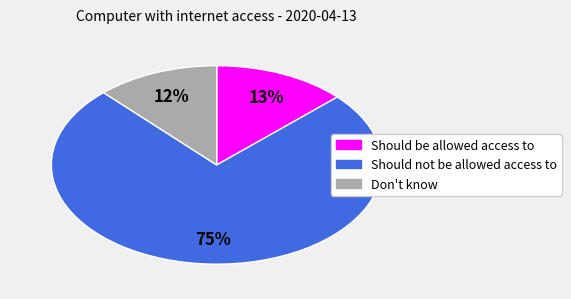

What is the majority slice?

Should not be allowed access to